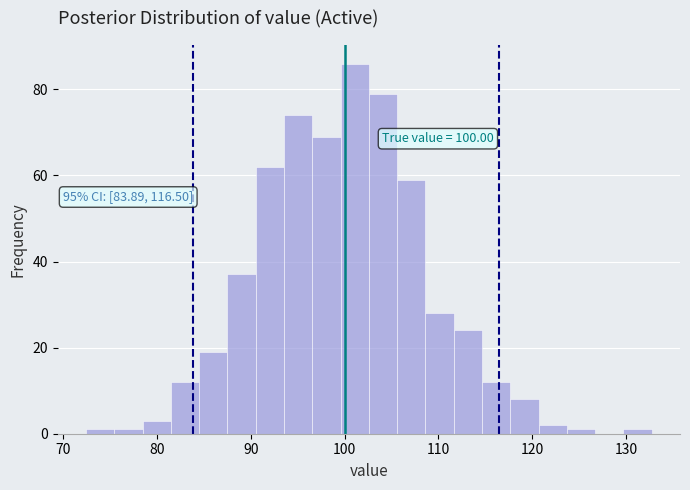

Around what value on the x-axis is the tallest bar? Give the approximate position of its centre, as read against the axis.

101